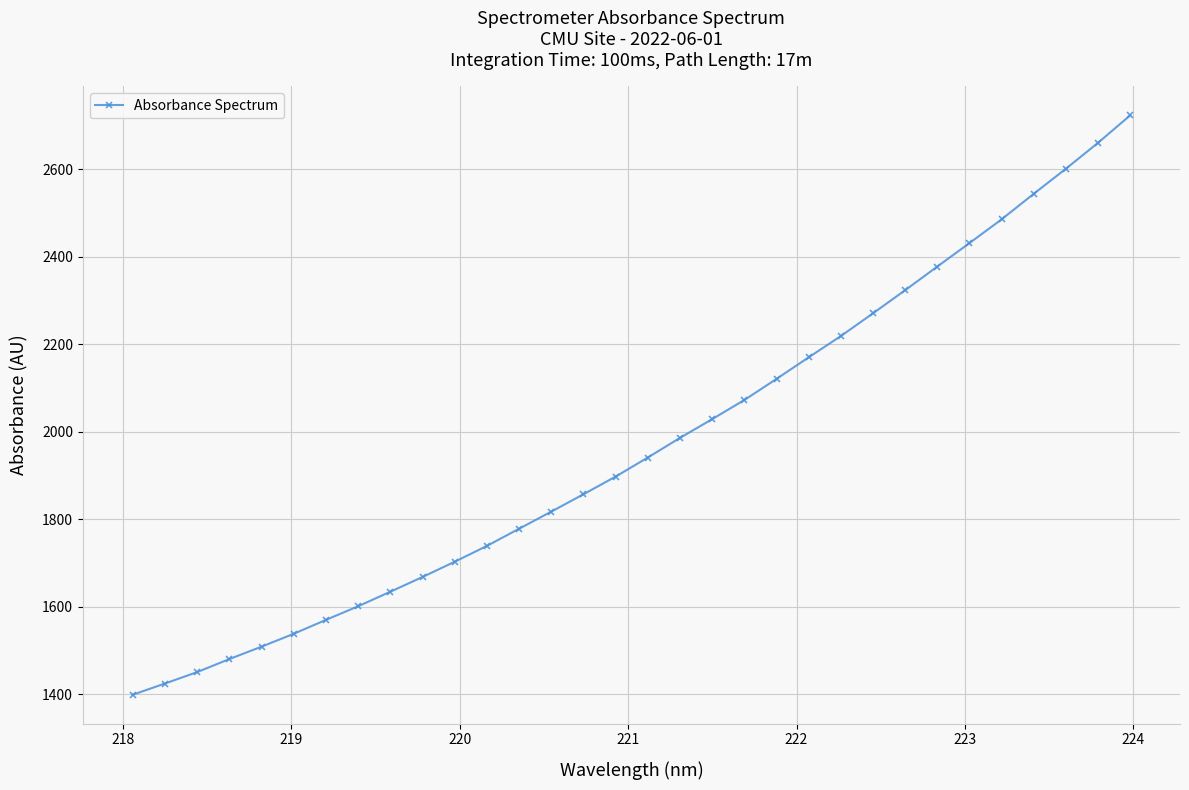

What is the value of the 13th point from the left?

1778.7